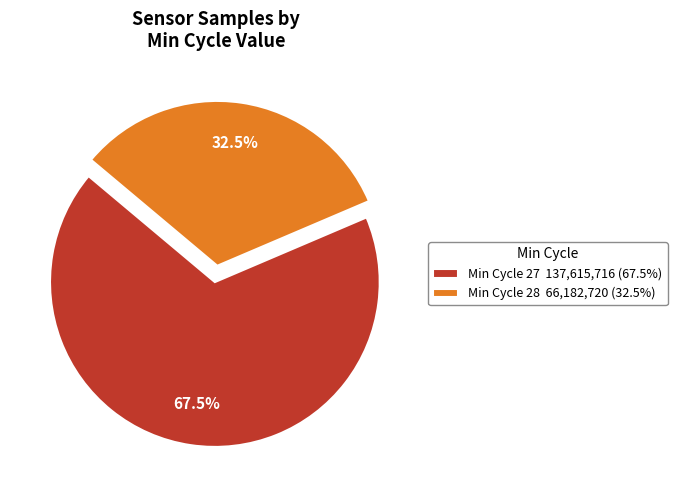

Which category accounts for the majority?

Min Cycle 27 137,615,716 (67.5%)